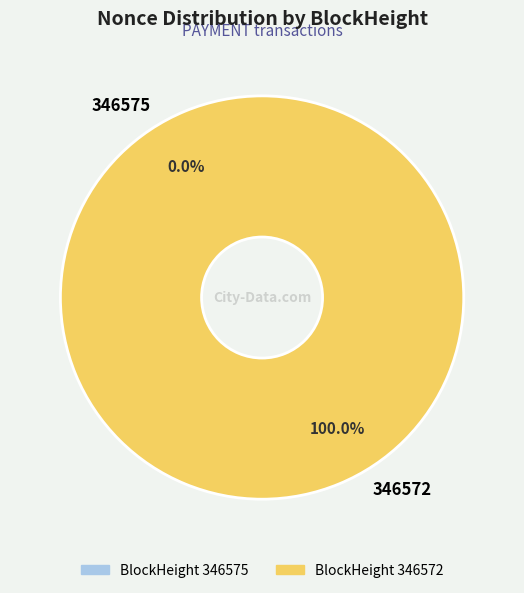

Is there any slice that represents more than half of the pie?

Yes